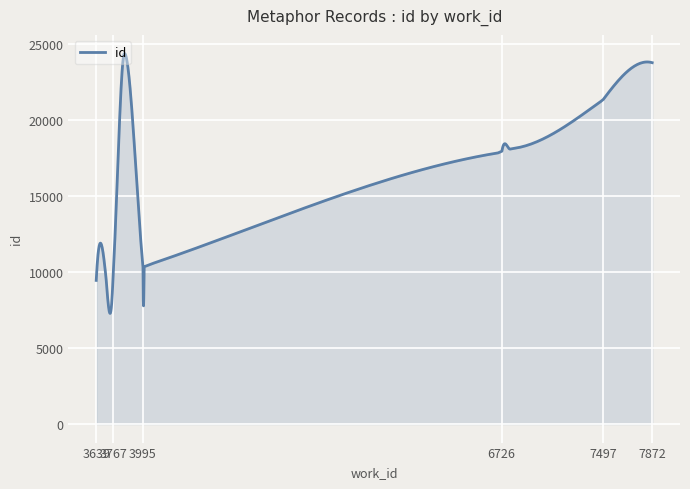

What is the difference between the maximum and minimum values?

17122.3